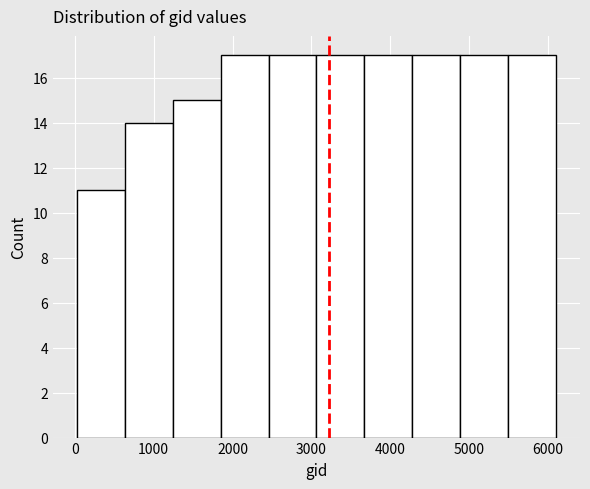

Reading left to right, list every bar in this chart as the range it spans on the x-axis followed by its height. Neither the bar edges nor the heights are printed on the chart, so give them approximately, as read against the axes.

0 to 600: 11
600 to 1200: 14
1200 to 1800: 15
1800 to 2500: 17
2500 to 3100: 17
3100 to 3700: 17
3700 to 4300: 17
4300 to 4900: 17
4900 to 5500: 17
5500 to 6100: 17